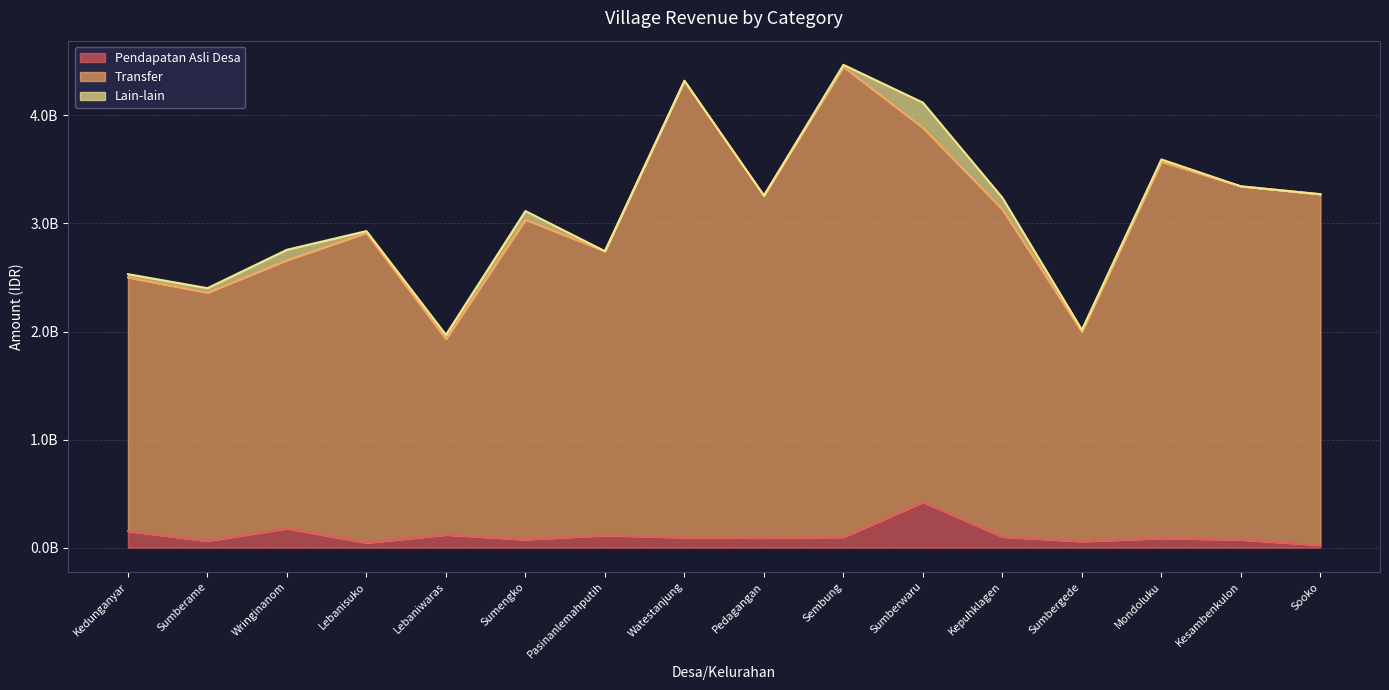

At which label does Transfer reach its peak?

Sembung